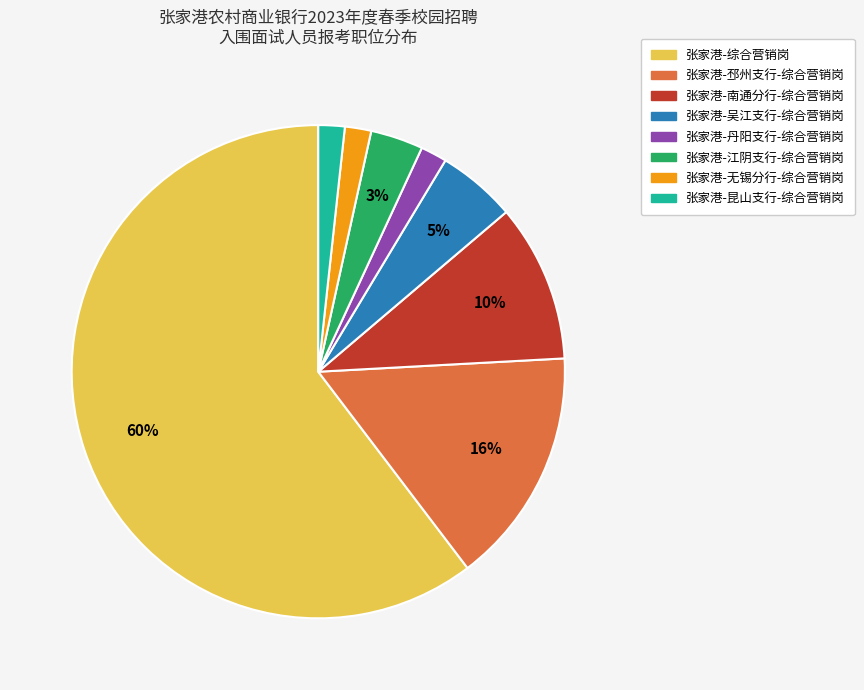

Is it true that 张家港-吴江支行-综合营销岗 is 5% of the pie?

True